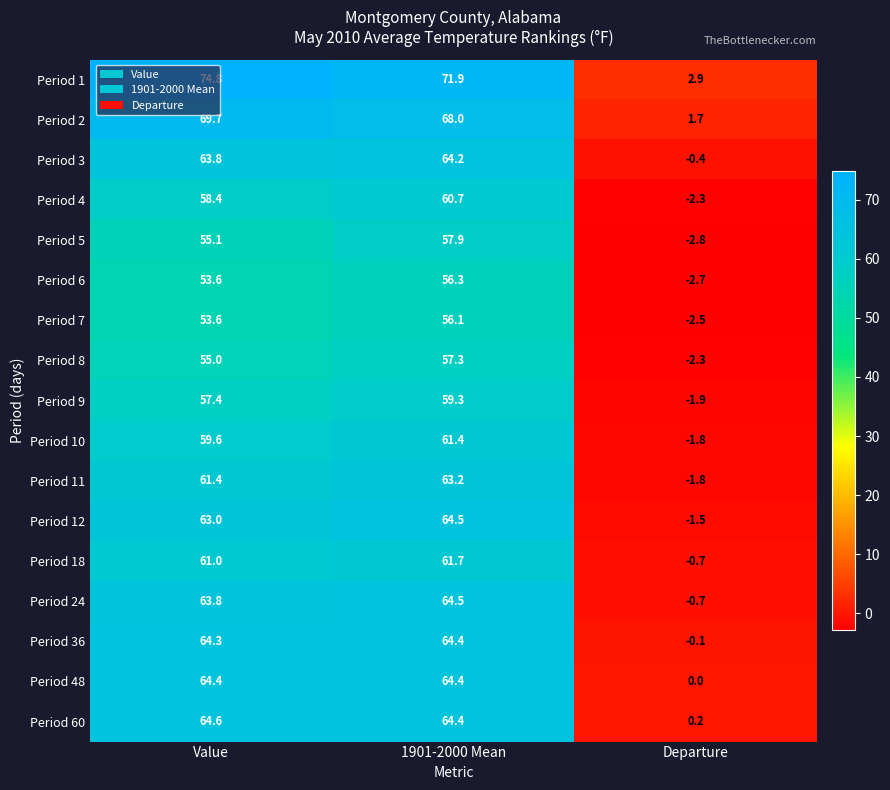

True or false: Period 7 has a value of 21.8 at 1901-2000 Mean.

False